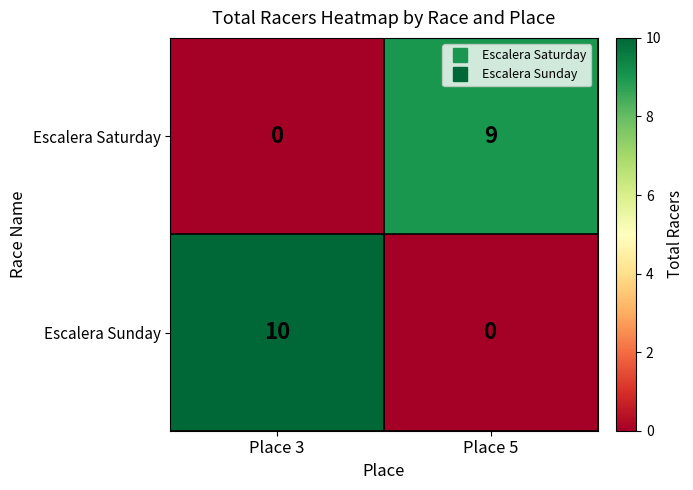

At how many categories does at least one series exceed 8?

2